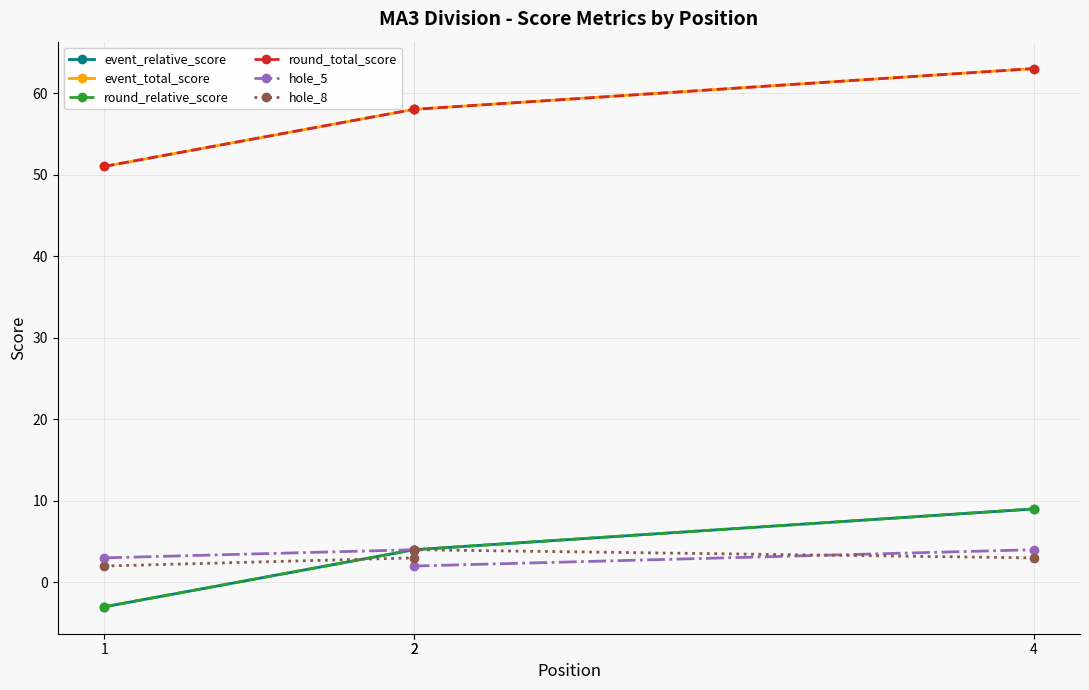

At which label is event_relative_score closest to 3?

2